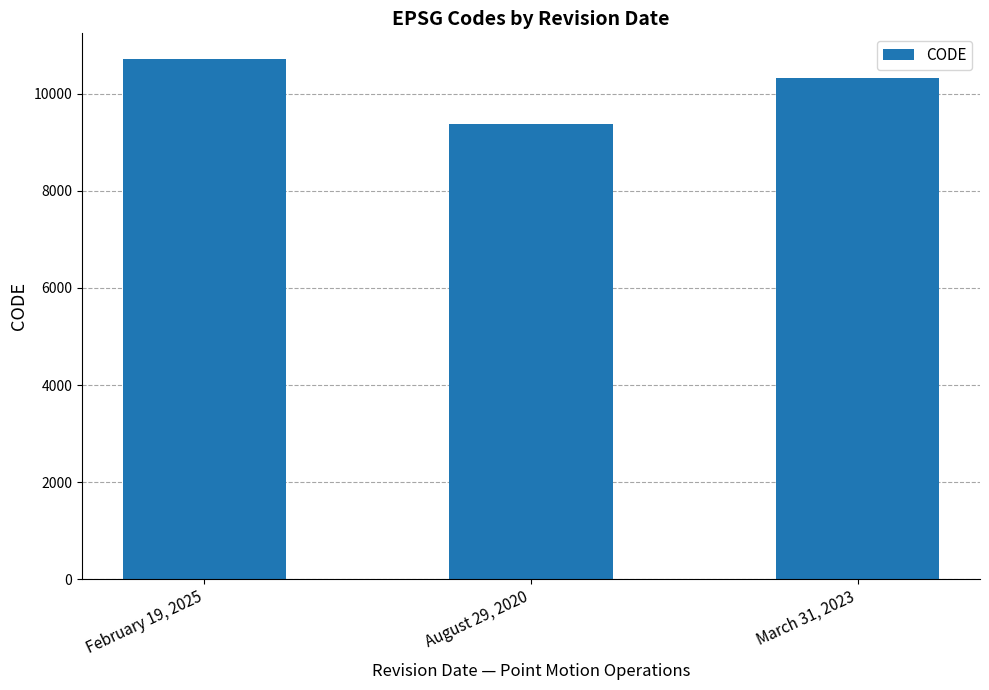

What position from the left is August 29, 2020?

2